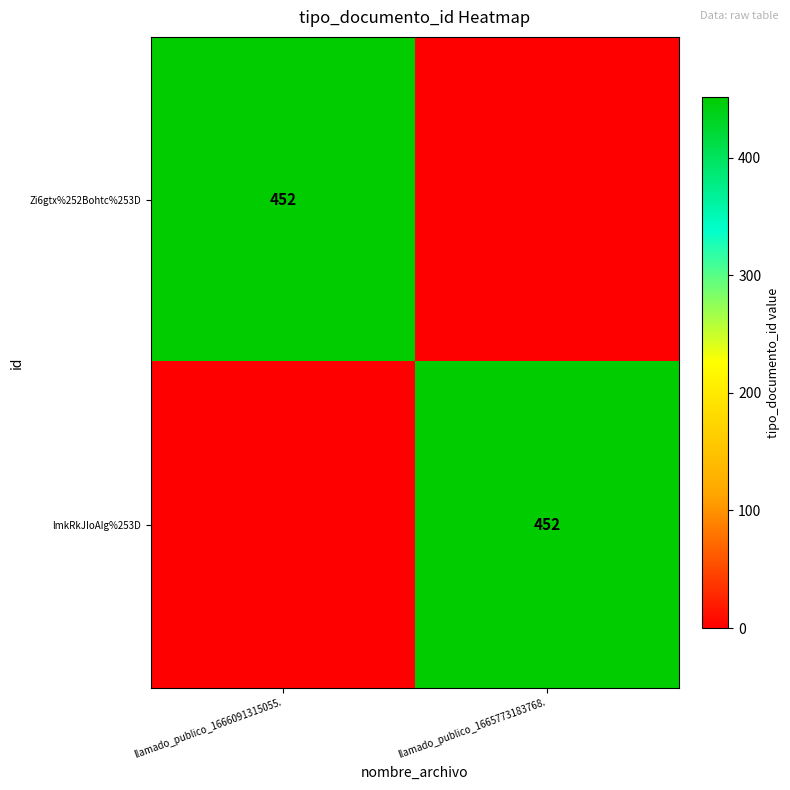

Is it true that lmkRkJIoAIg%253D equals 139 at llamado_publico_1665773183768.?

False